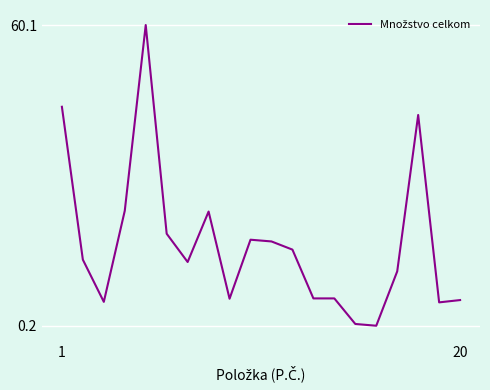

What is the maximum value shown in the chart?

60.1